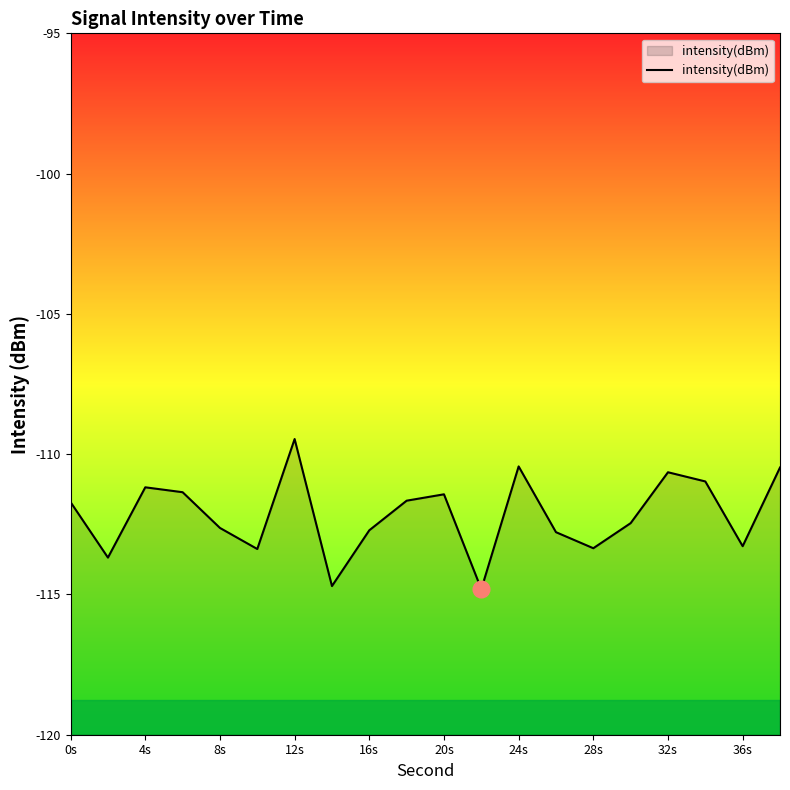

What is the difference between the maximum and minimum values?

5.4